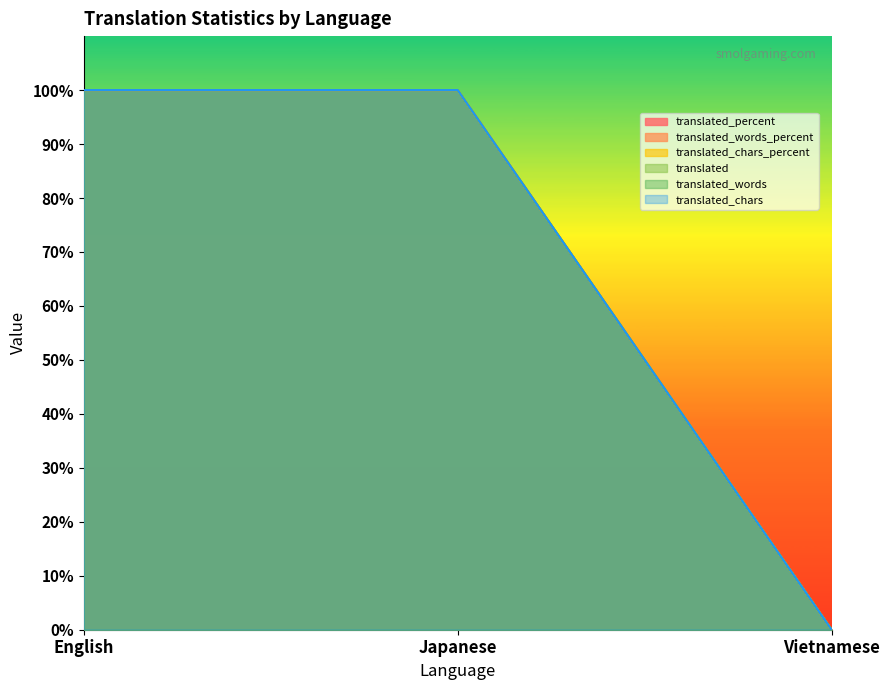

Does the chart display data point markers on the line(s)?

No